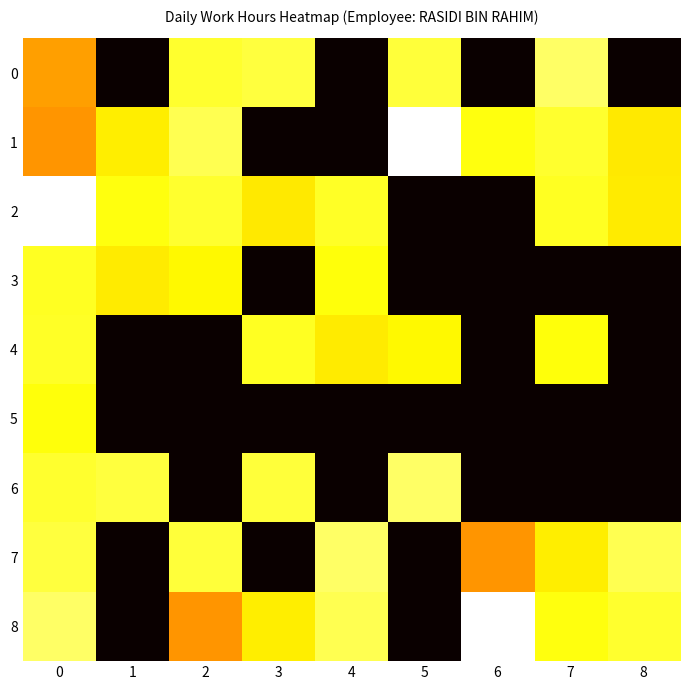

Which series has the largest range (max minus min)?

row_1